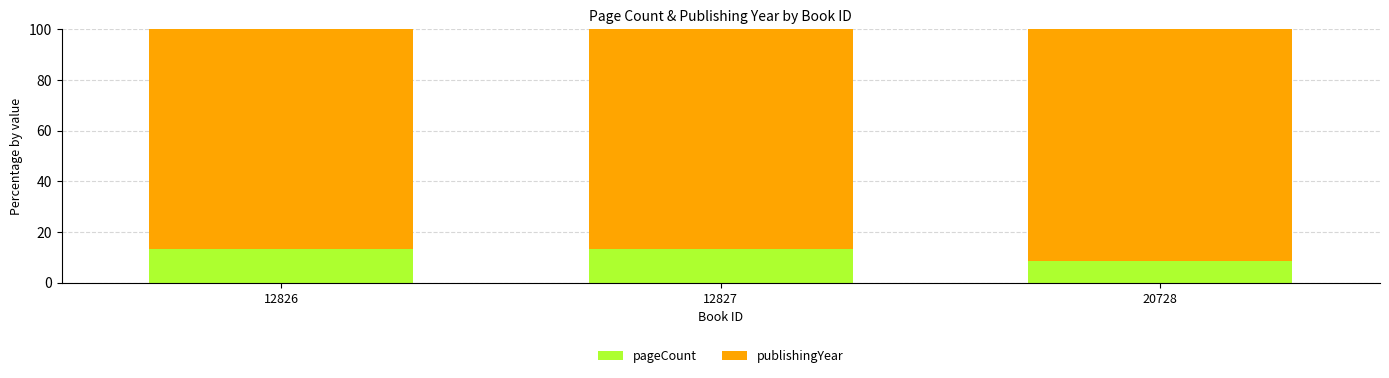

What is the highest value of the pageCount series?

13.5